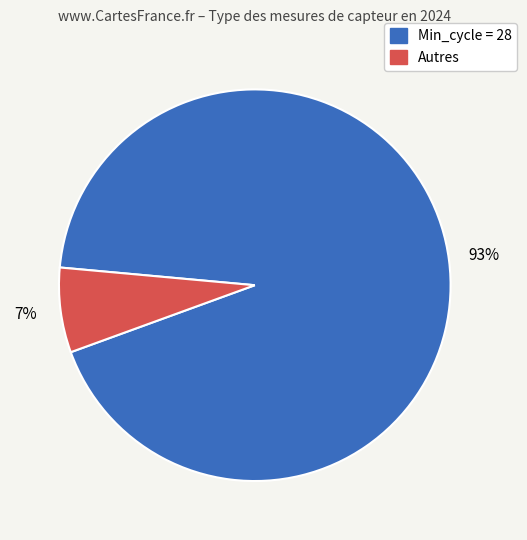

Does any single category account for the majority?

Yes